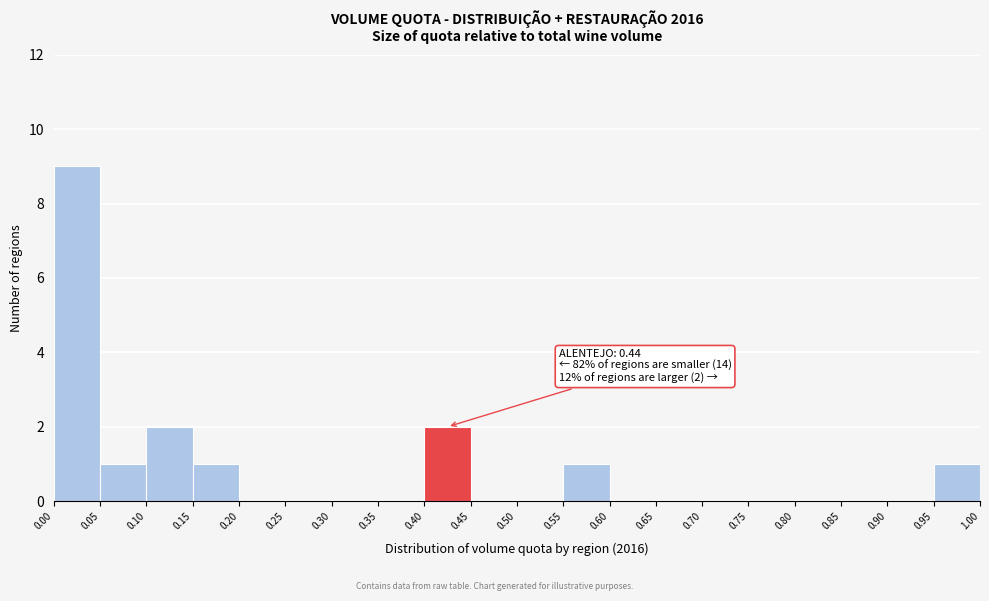

Over which range of the x-axis is the bar tallest?

0.00 to 0.05